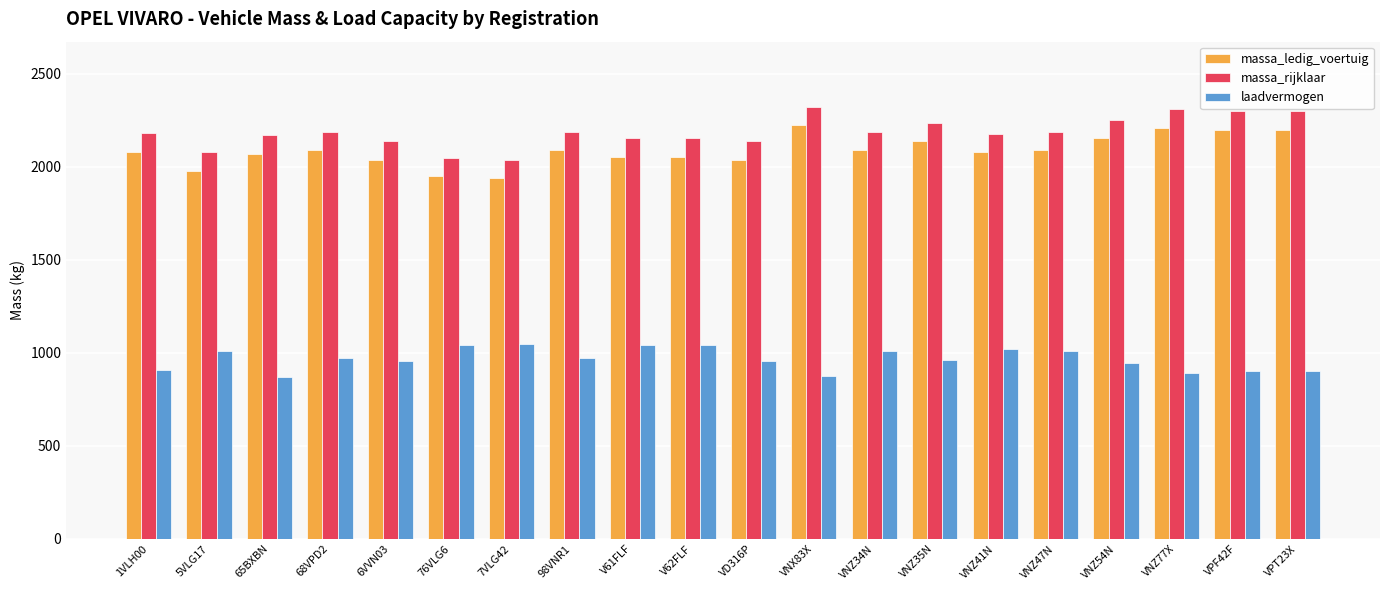

What is the difference between the highest and lowest values at VD316P?

1185